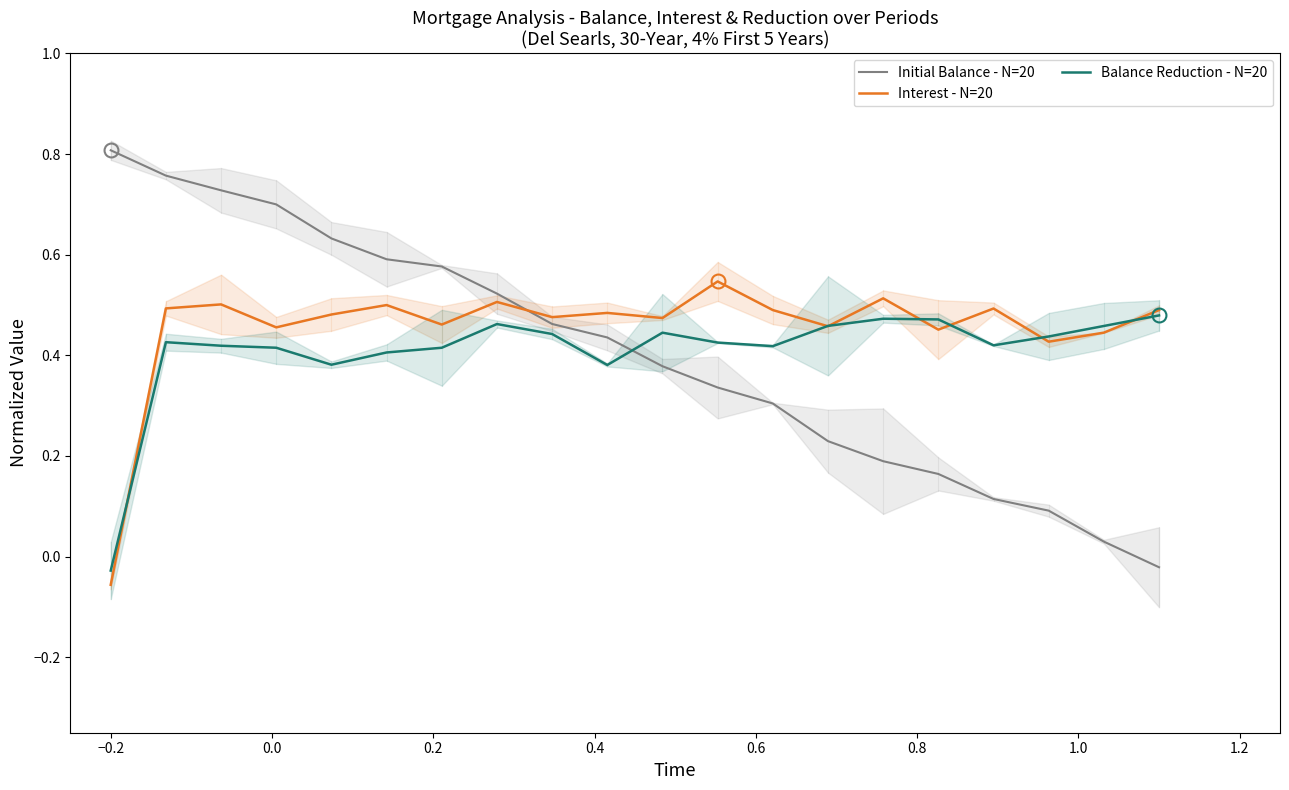

At how many categories does at least one series exceed 0?

20